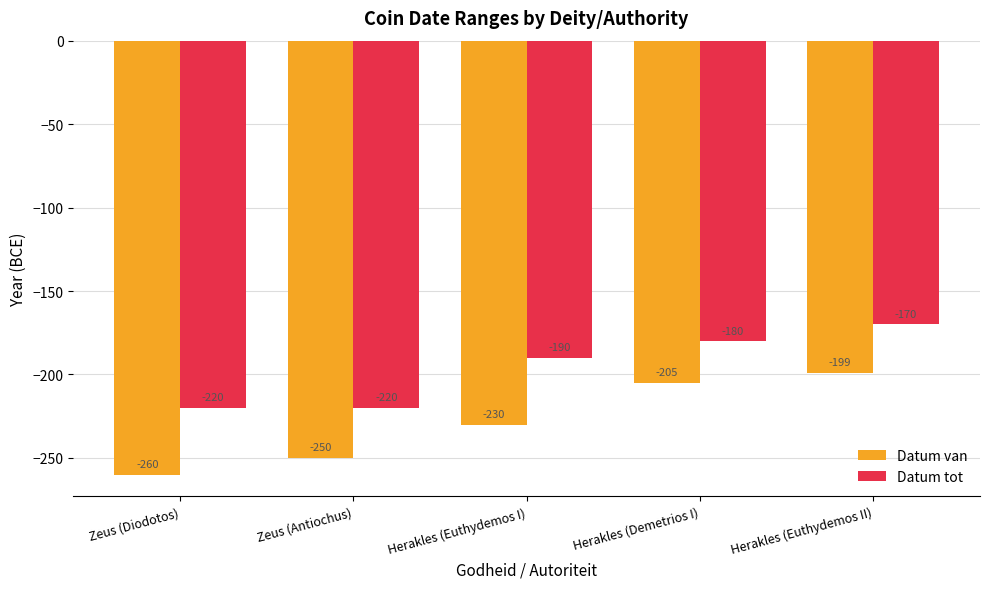

How many data points does each series have?

5